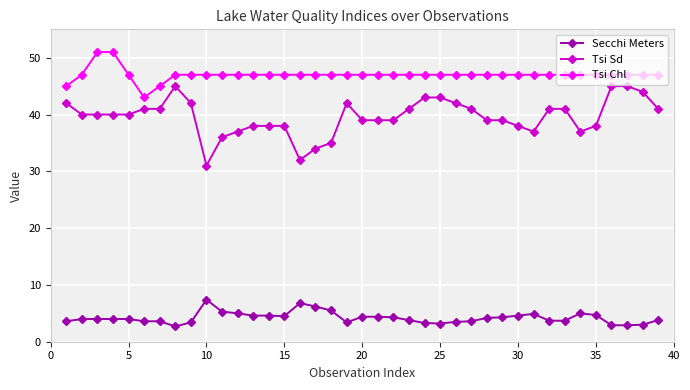

Rank the series by their average value, from lowest to highest.

Secchi Meters, Tsi Sd, Tsi Chl